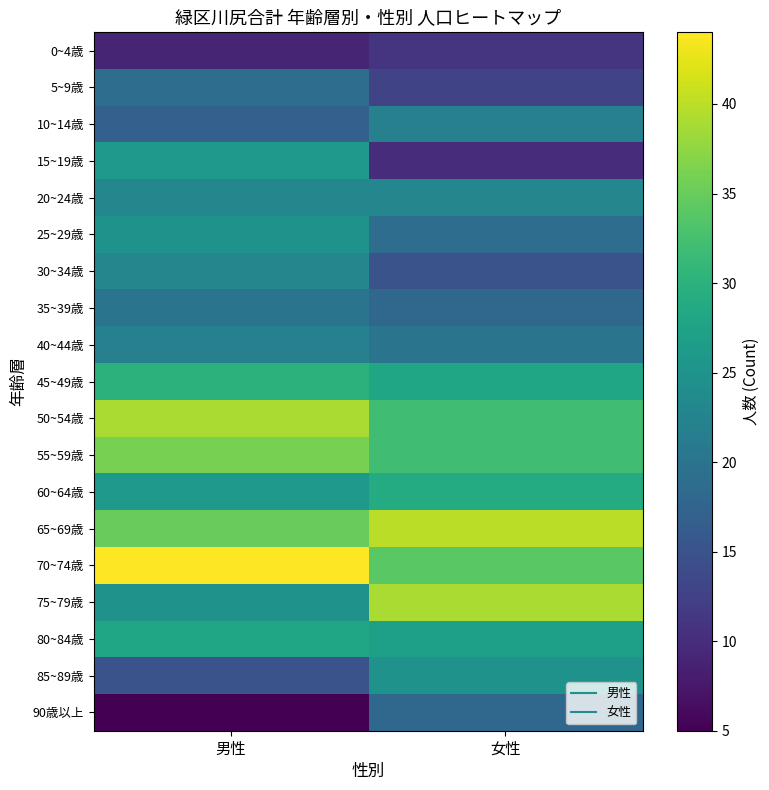

Rank the series by their maximum value, from highest to lowest.

70~74歳, 65~69歳, 50~54歳, 75~79歳, 55~59歳, 45~49歳, 60~64歳, 80~84歳, 15~19歳, 25~29歳, 85~89歳, 20~24歳, 30~34歳, 10~14歳, 40~44歳, 35~39歳, 5~9歳, 90歳以上, 0~4歳